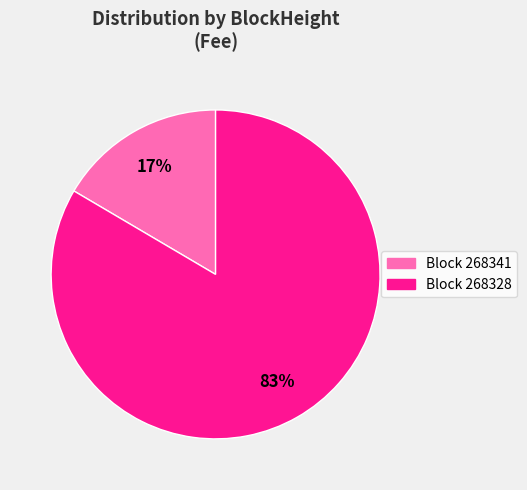

To the nearest percent, what is the average slice percentage?

50%